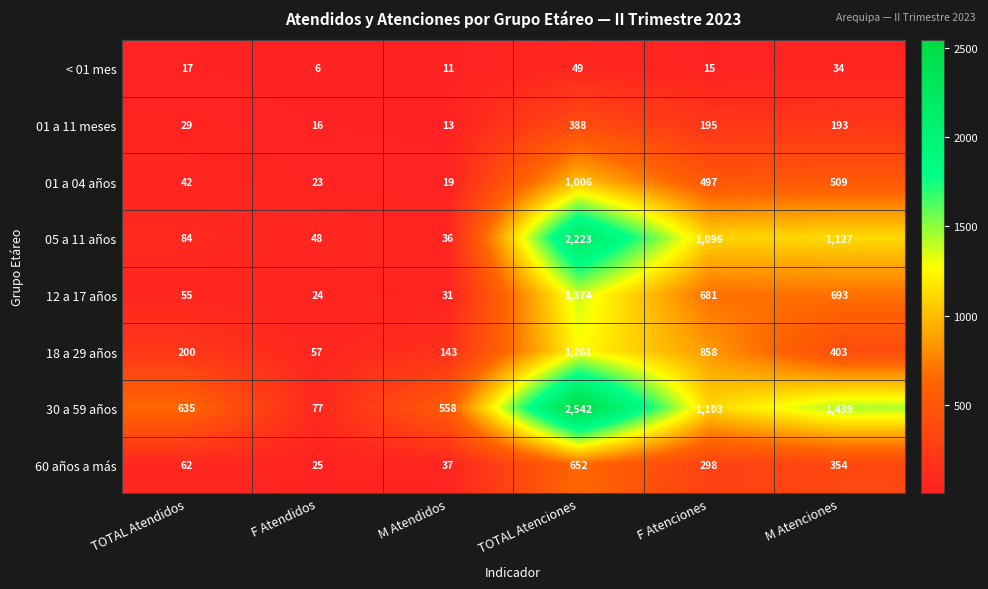

Where does the 30 a 59 años series first go above 1103?

TOTAL Atenciones